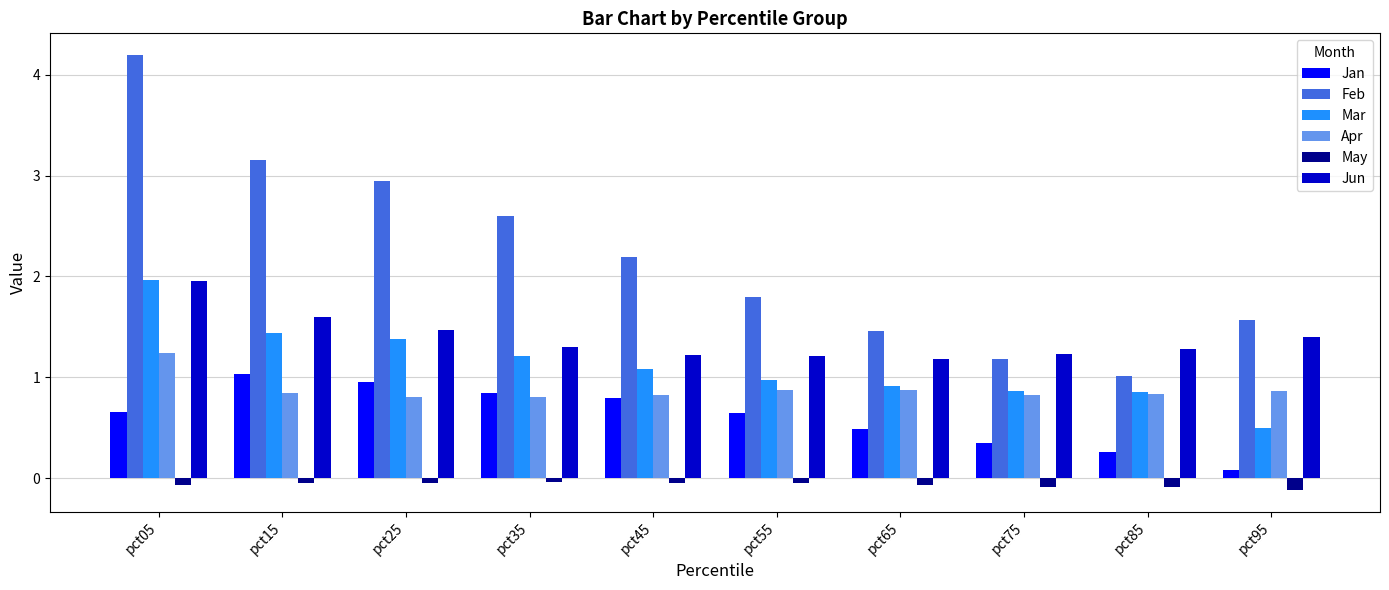

What is the highest value of the Jun series?

2.0